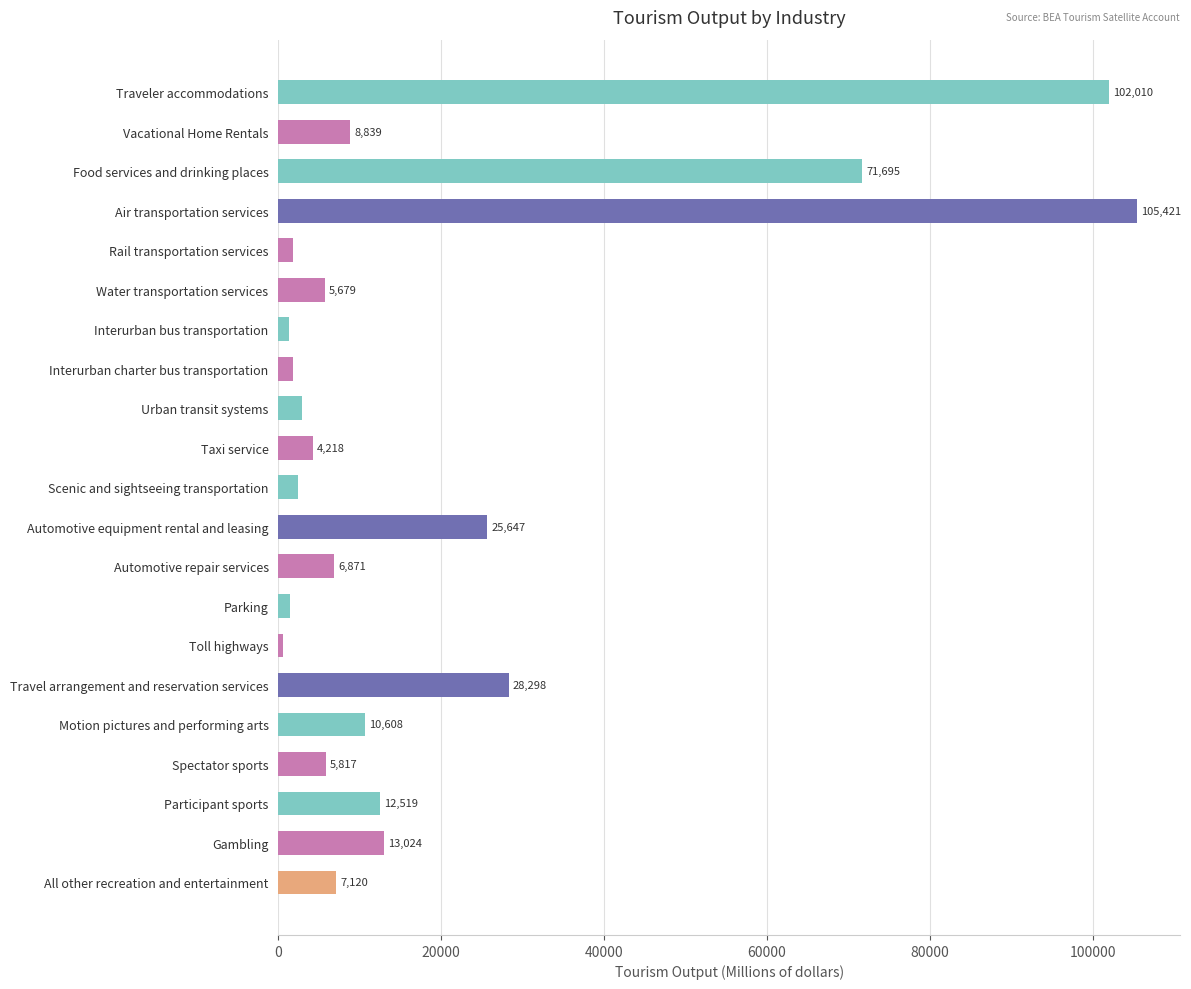

Does the chart contain any negative values?

No